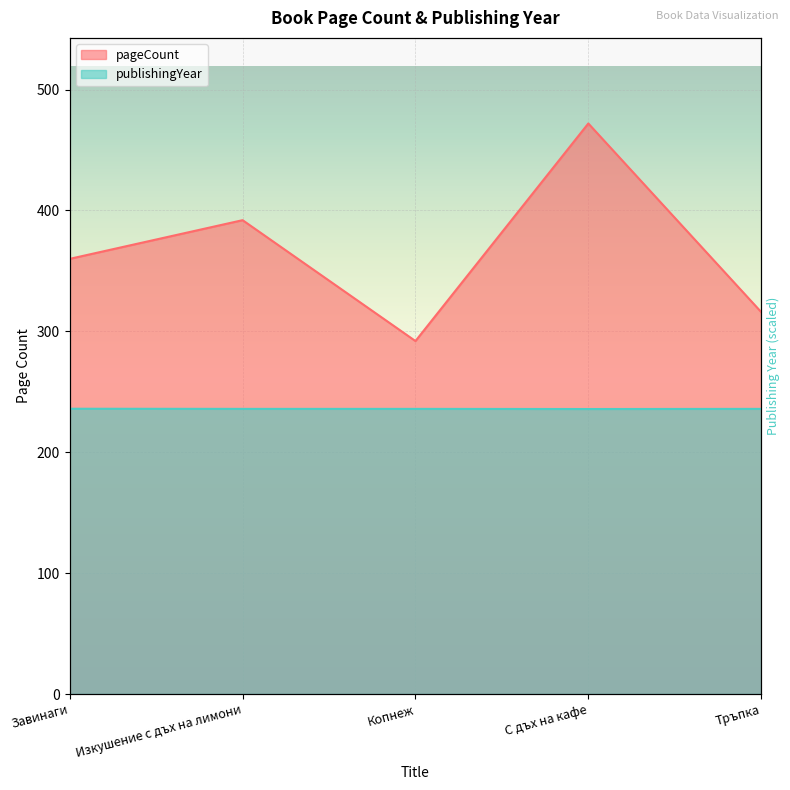

What is the value of the publishingYear point at the 3rd from the left?

235.9